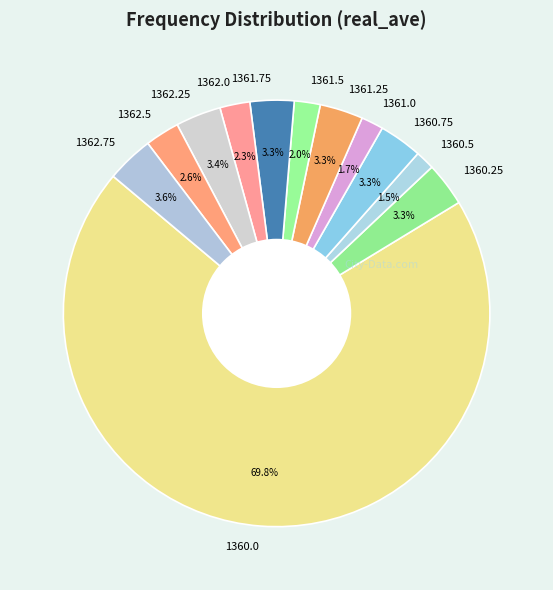

To the nearest percent, what is the difference between the largest and smallest slice percentages?

68%